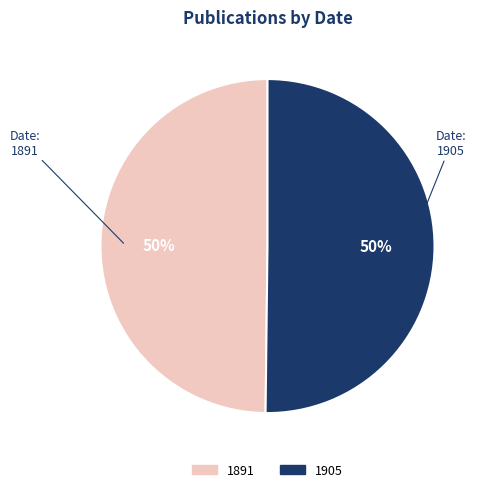

Do 1905 and 1891 together represent more than half of the pie?

Yes